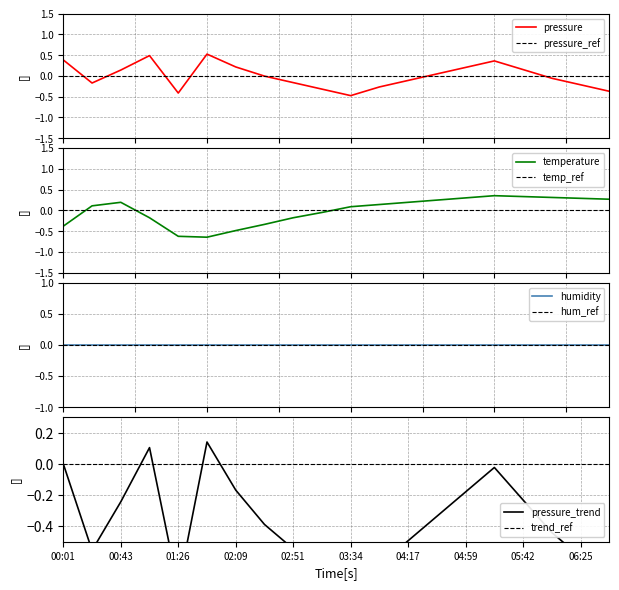

What is the highest value of the pressure series?

0.5